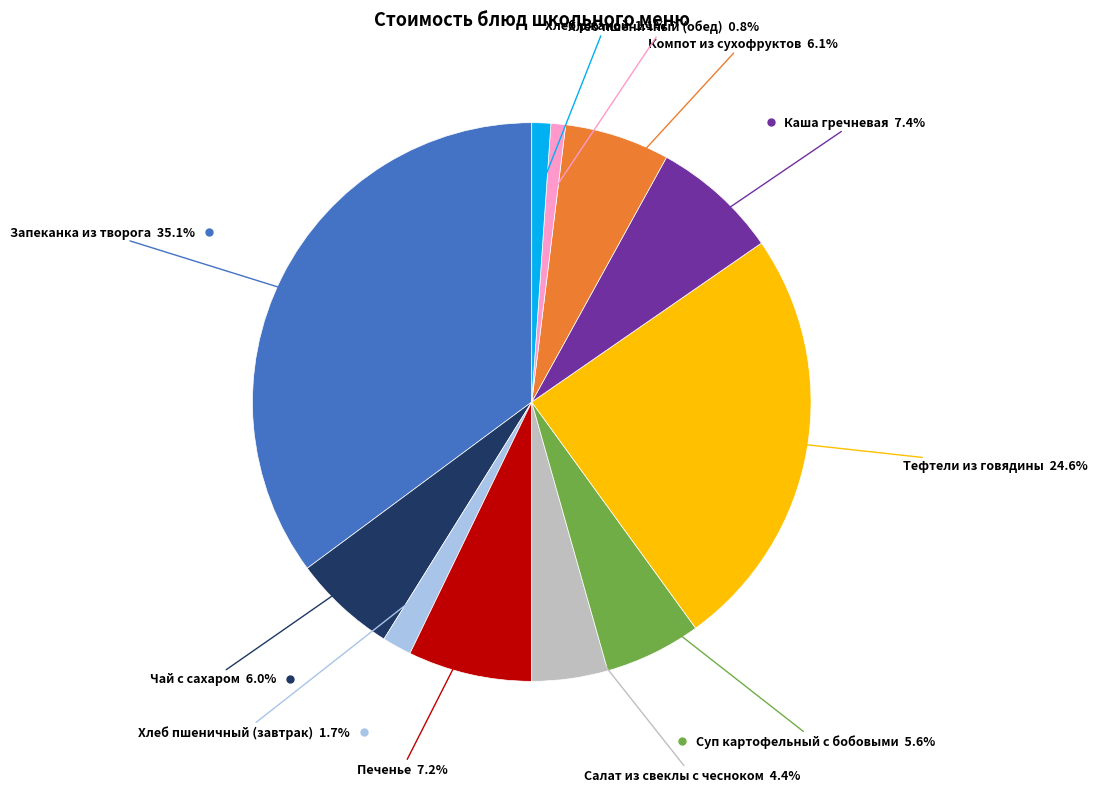

Approximately how many times larger is the value at Хлеб пшеничный (обед) compared to Хлеб пшеничный (завтрак)?

0.5